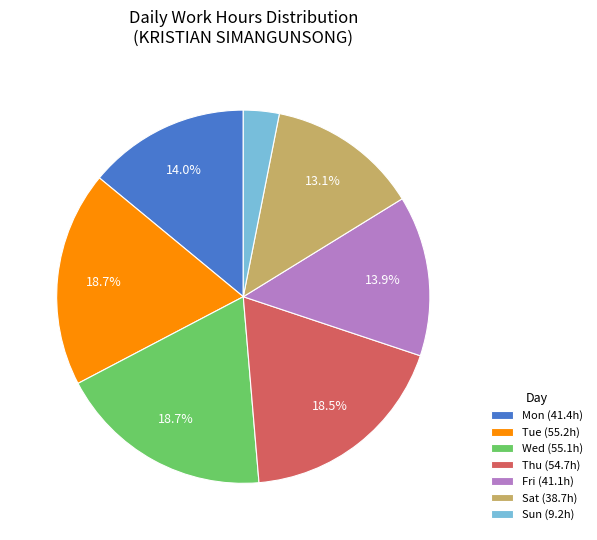

Is there any slice that represents more than half of the pie?

No